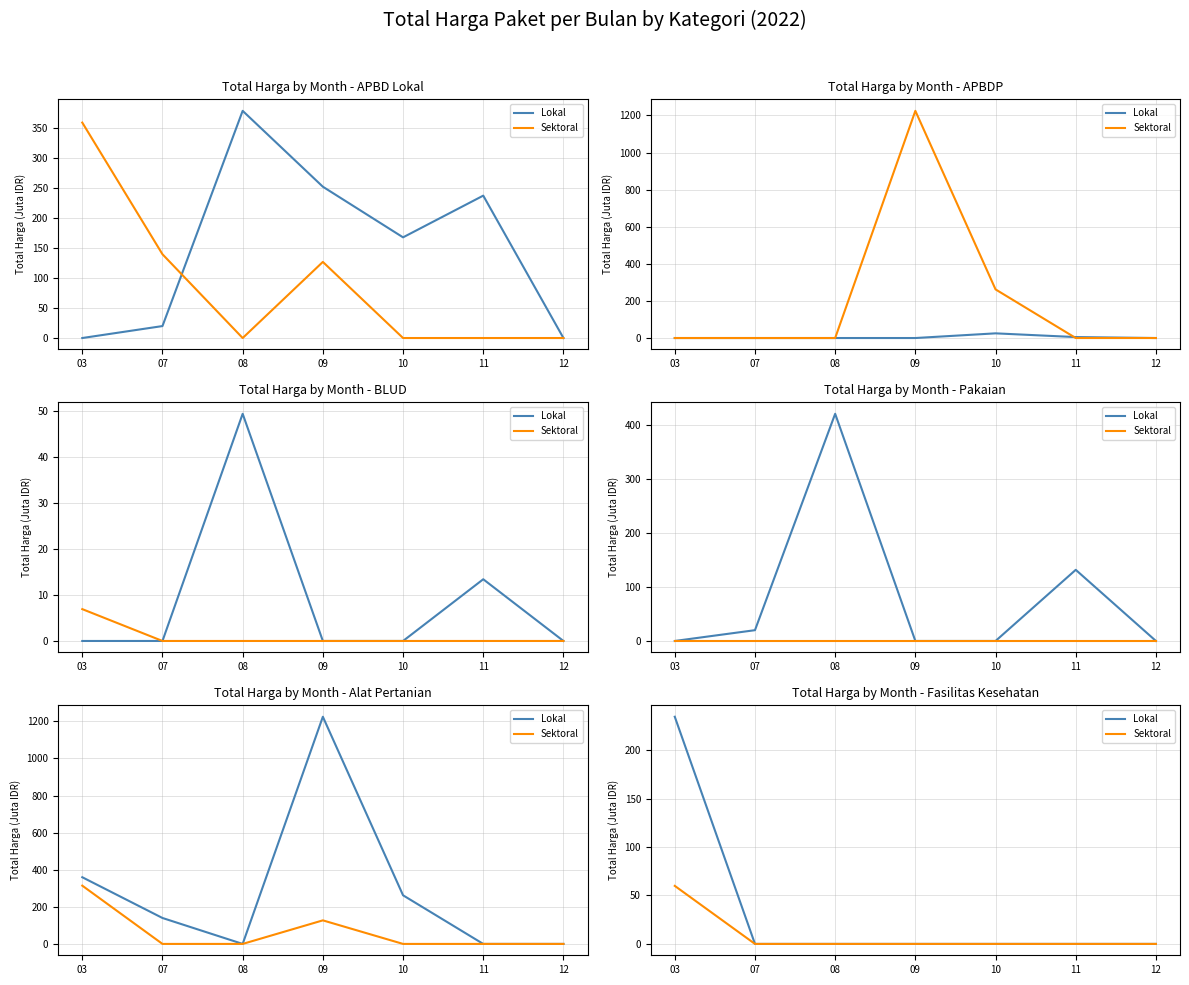

Which series has the largest total across all categories?

Lokal